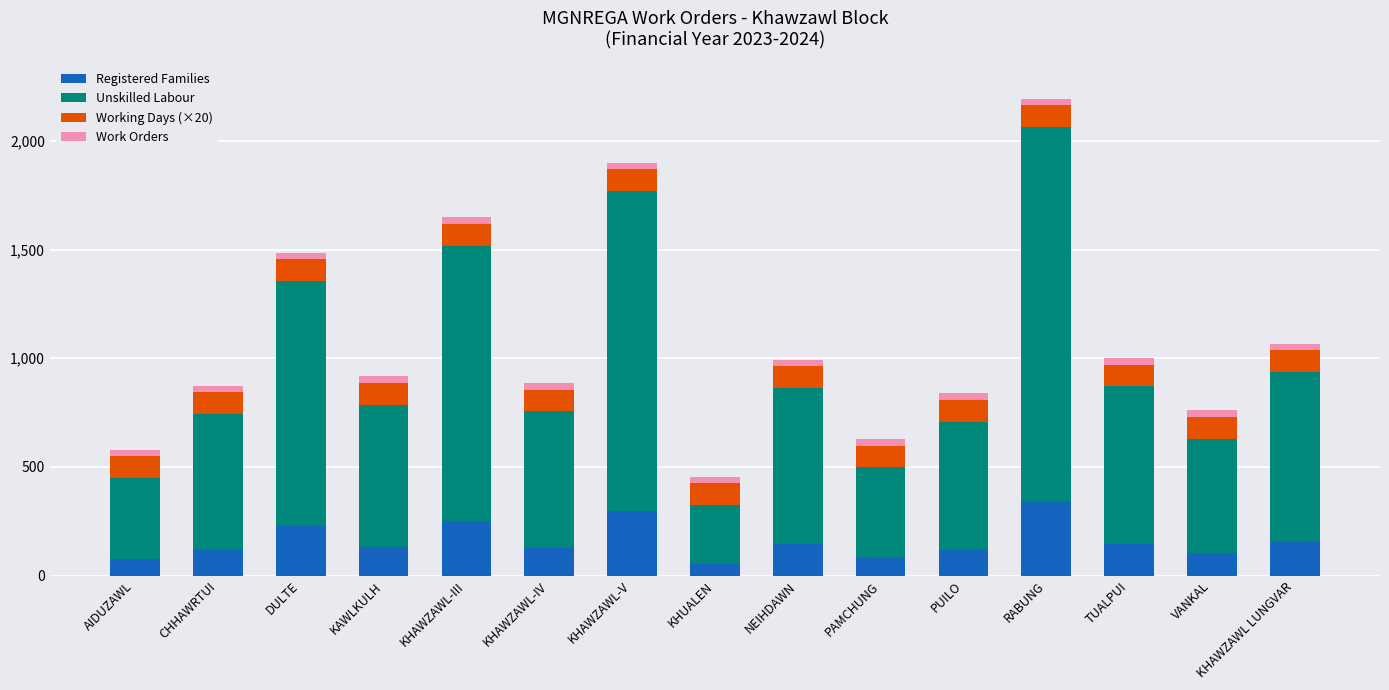

What is the maximum value for Registered Families?

344